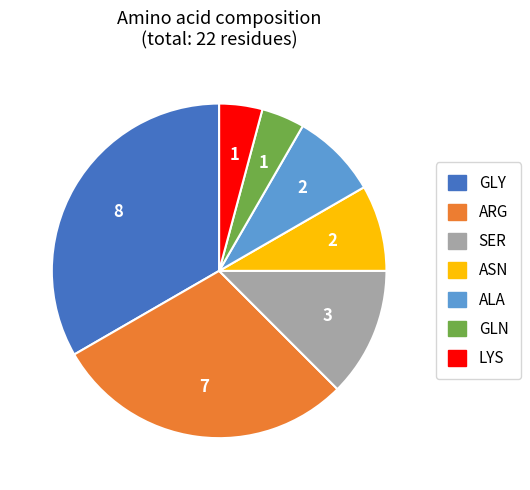

Is there a majority slice in this chart?

No